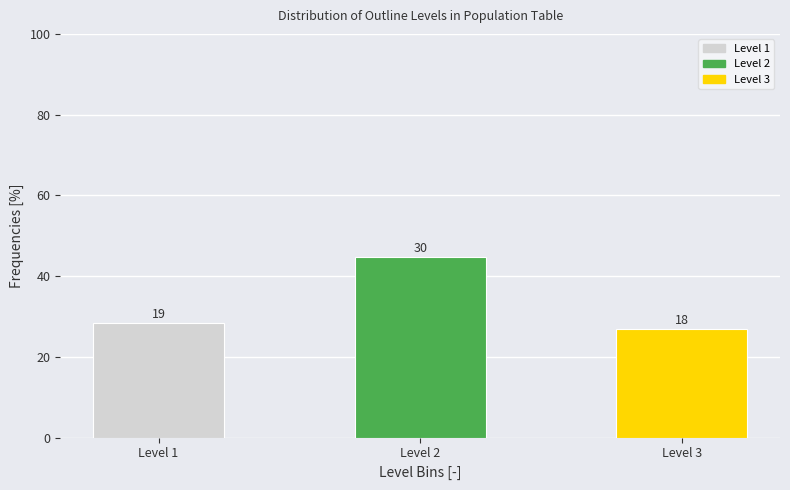

How many bars are there in total?

3